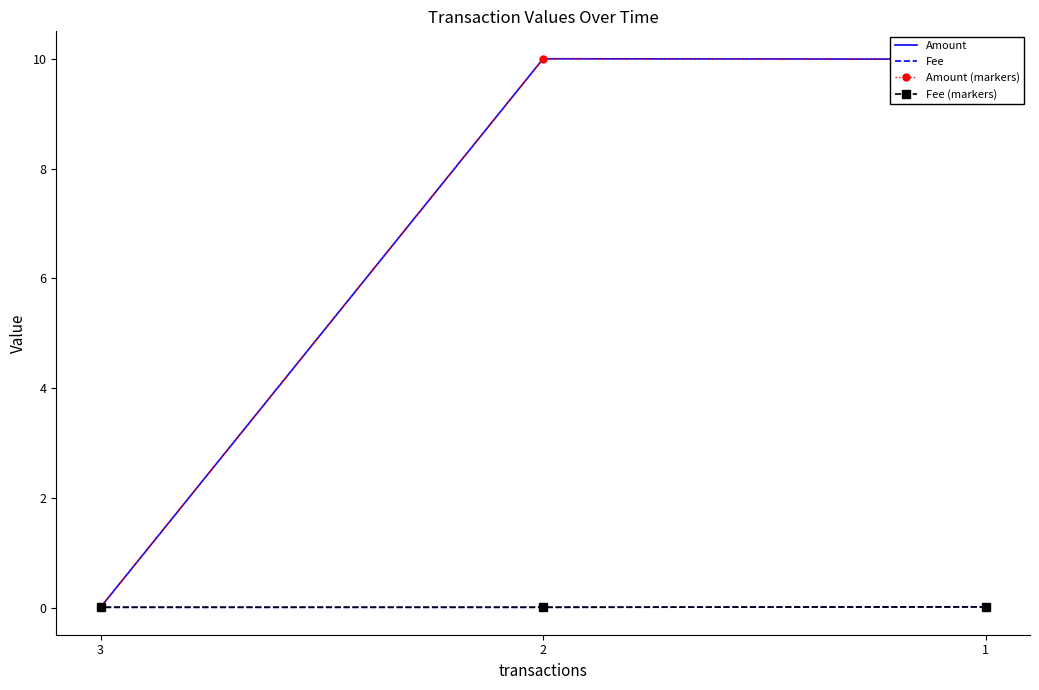

Which series changed the most between 2 and 3?

Amount